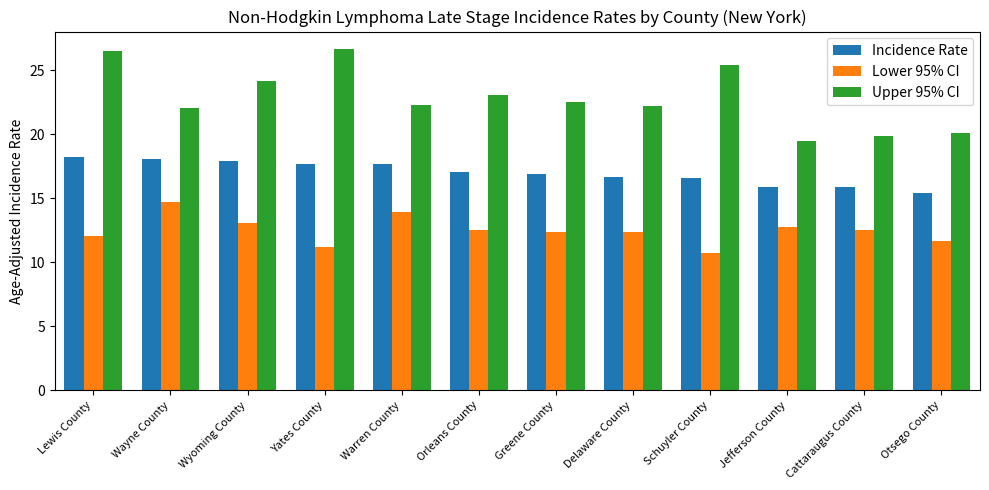

At Orleans County, list the series in order from largest to smallest.

Upper 95% CI, Incidence Rate, Lower 95% CI